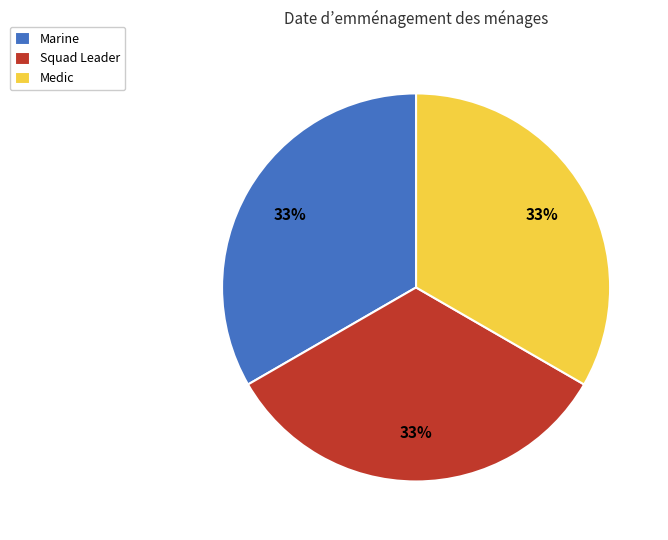

Does Squad Leader account for over 50% of the chart?

No